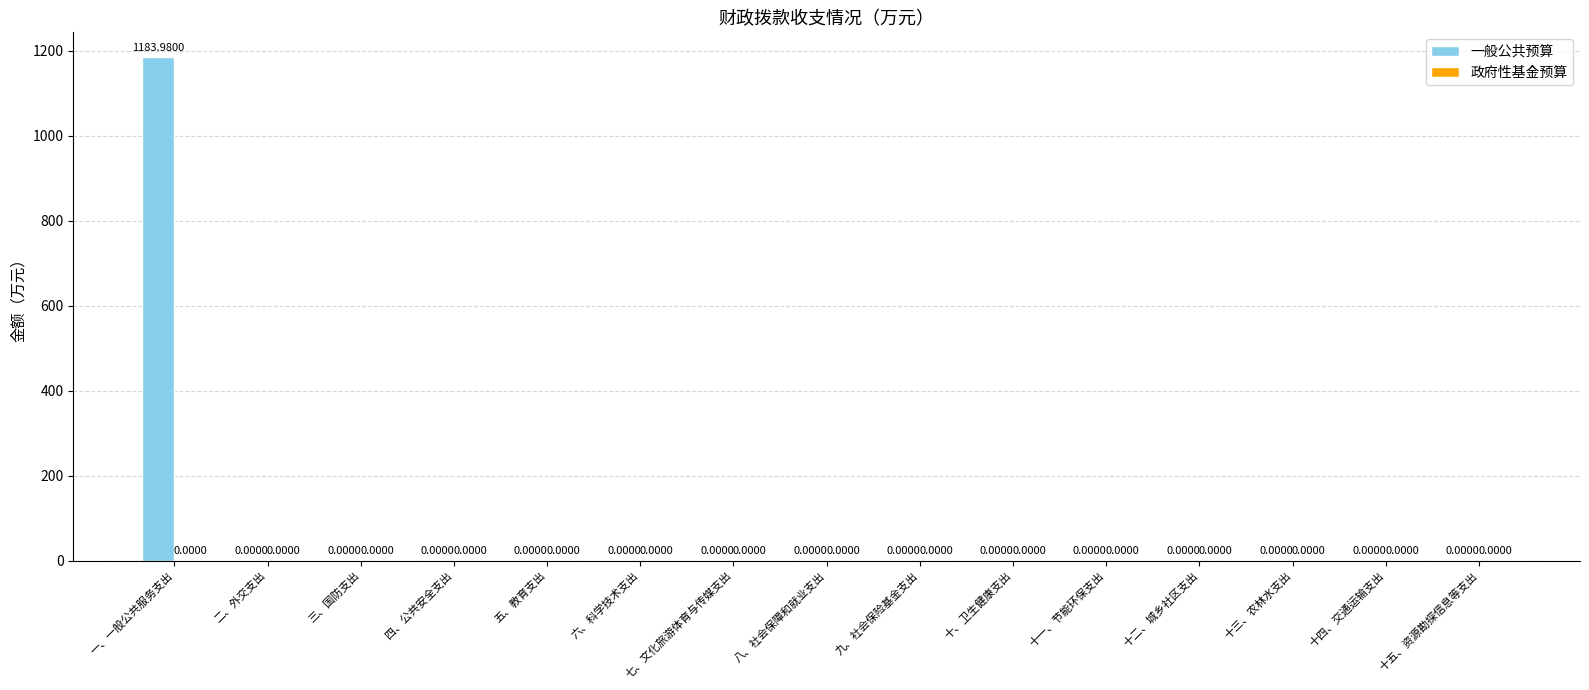

What is the sum of all values?

1184.0